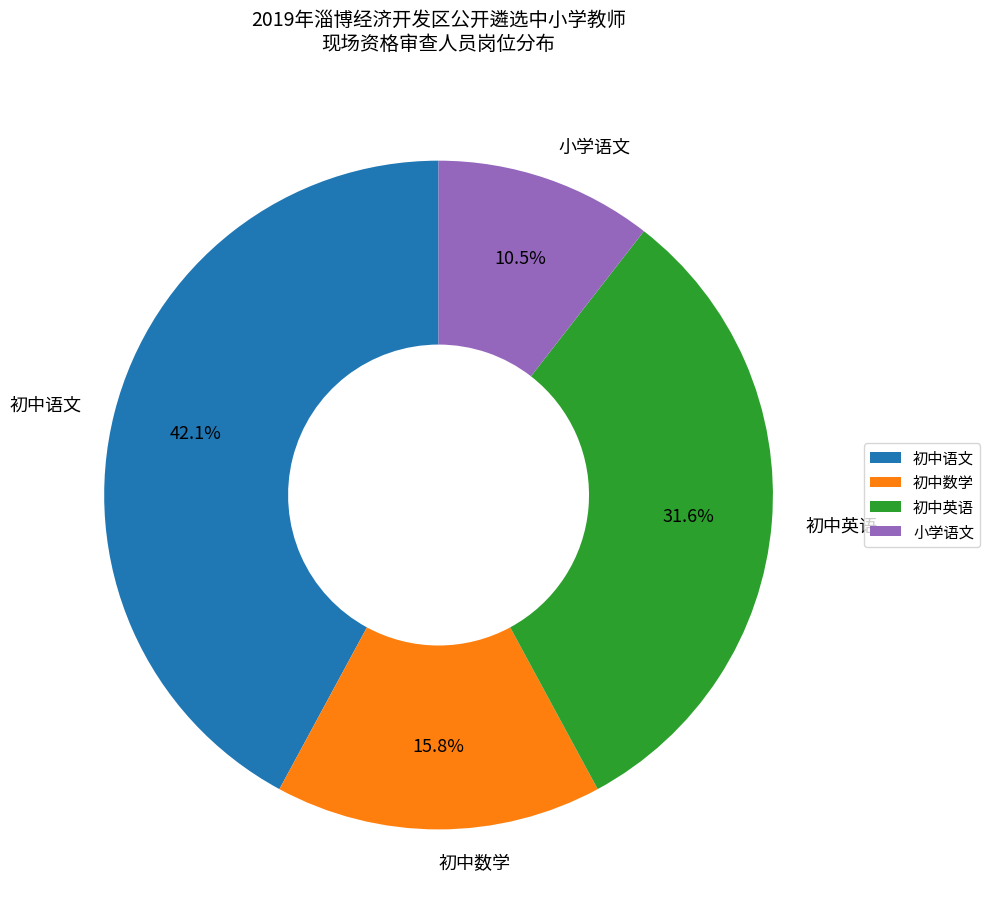

Is there any slice that represents more than half of the pie?

No